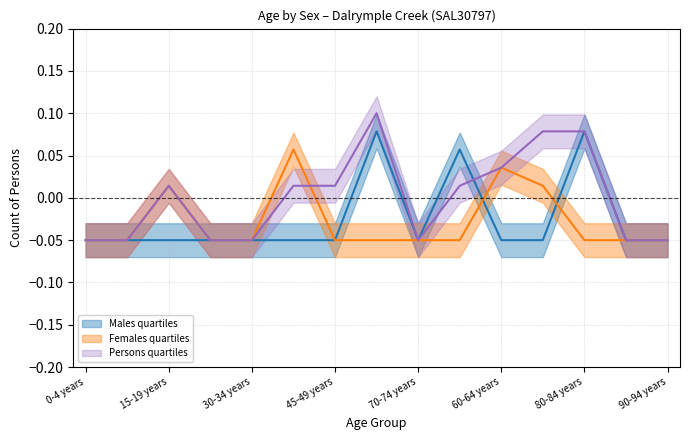

Reading left to right, what are all the values shown in this chart?

Males: -0.0	-0.0	-0.0	-0.0	-0.0	-0.0	-0.0	0.1	-0.0	0.1	-0.0	-0.0	0.1	-0.0	-0.0
Females: -0.0	-0.0	0.0	-0.0	-0.0	0.1	-0.0	-0.0	-0.0	-0.0	0.0	0.0	-0.0	-0.0	-0.0
Persons: -0.0	-0.0	0.0	-0.0	-0.0	0.0	0.0	0.1	-0.0	0.0	0.0	0.1	0.1	-0.0	-0.0